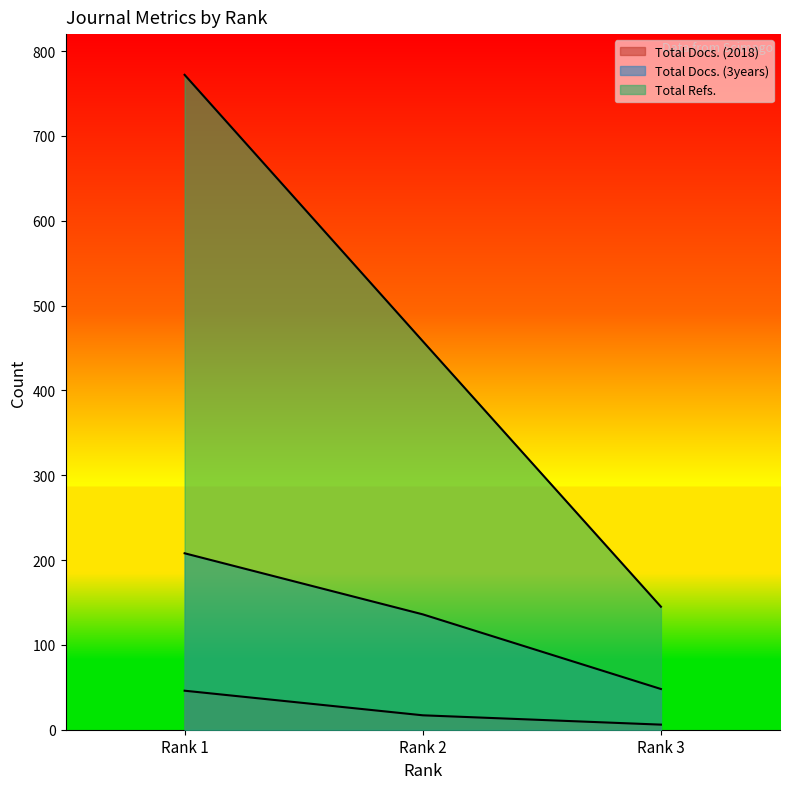

Is the value of Total Refs. at Rank 1 greater than the value of Total Docs. (3years) at Rank 2?

Yes